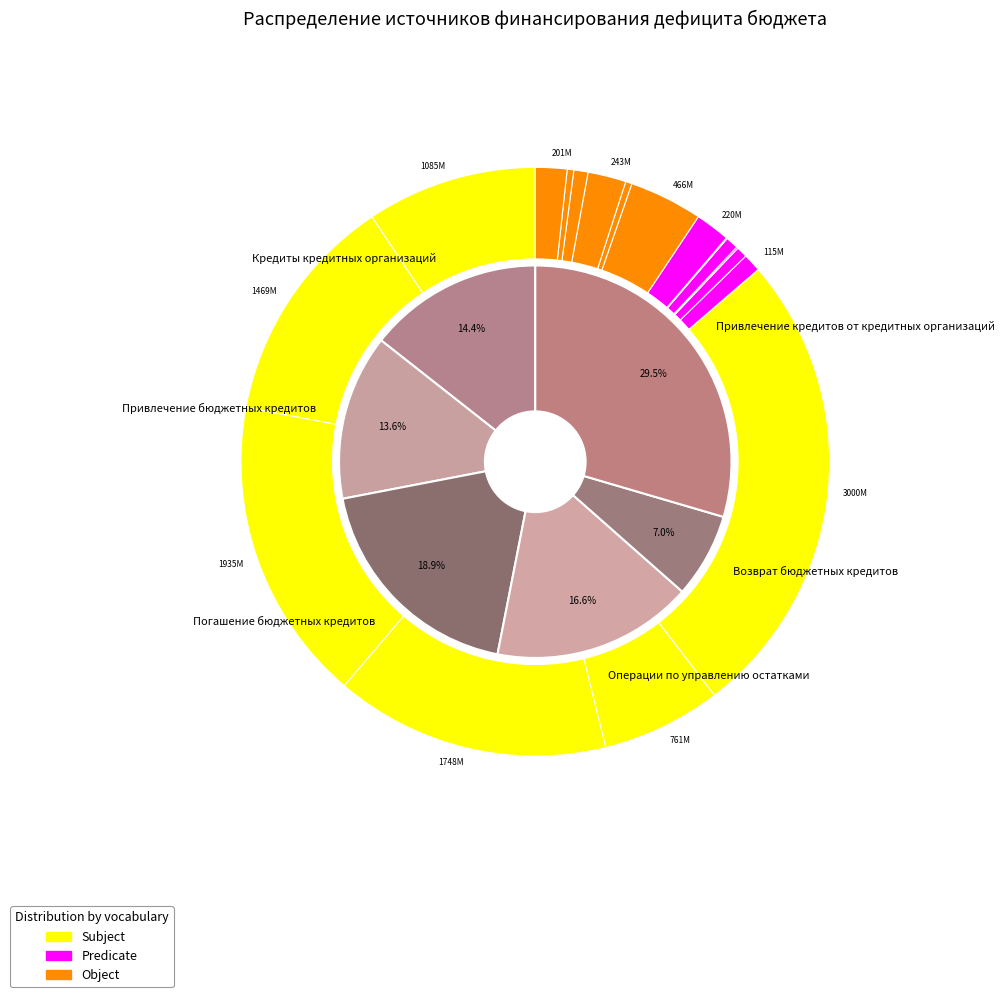

What is the largest slice in the pie chart?

Привлечение кредитов от кредитных организаций